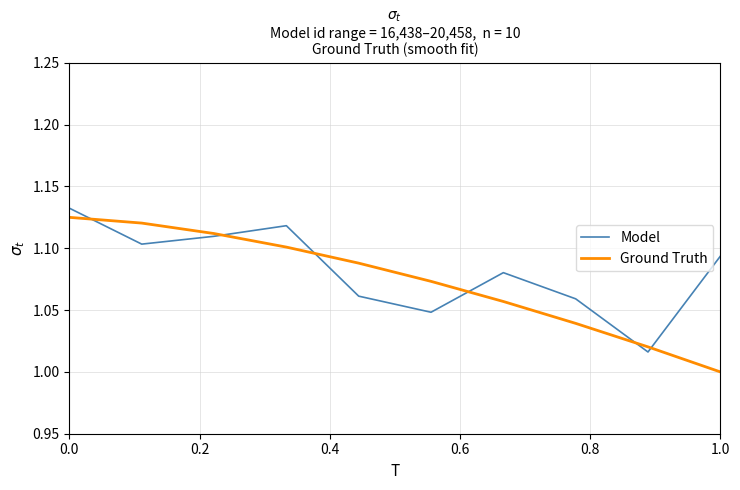

How many Model values are between 1 and 2?

10